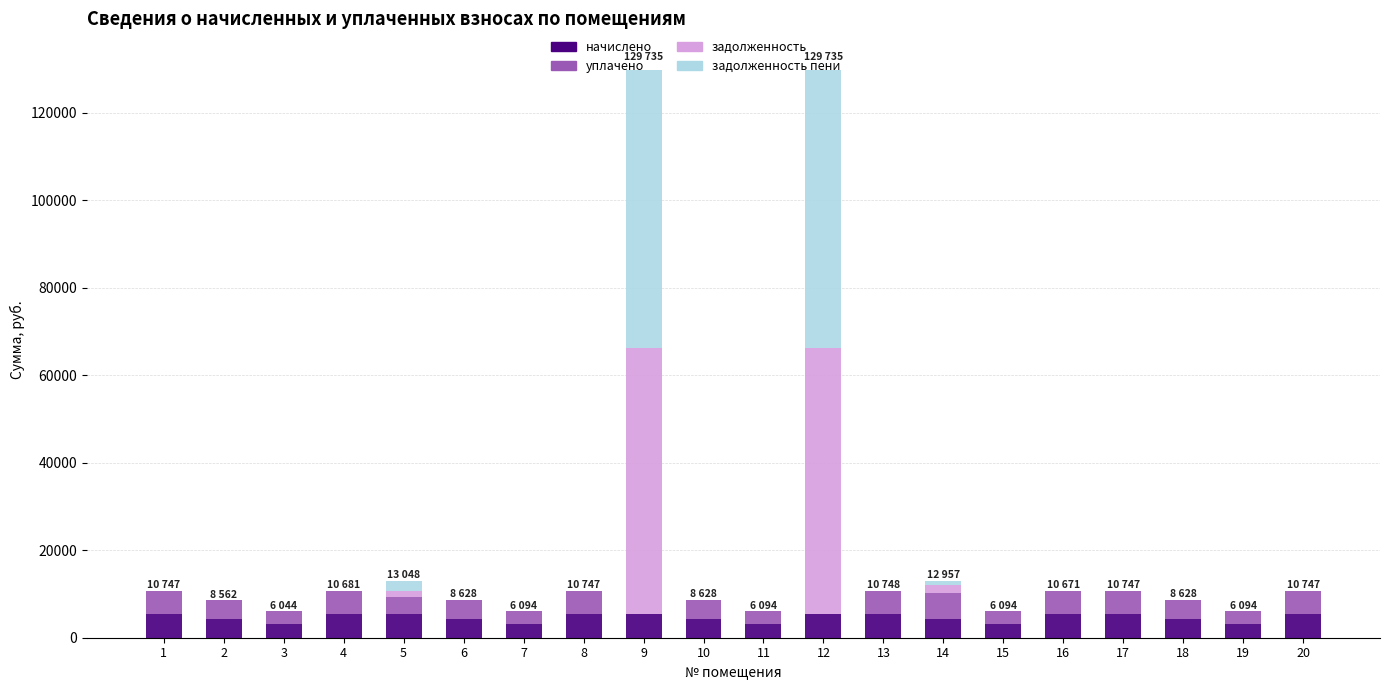

What is the sum of the начислено values at 2 and 12?

9654.5